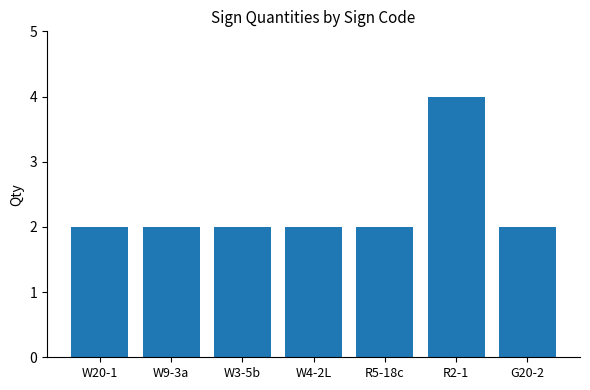

What is the difference between the maximum and second lowest values?

2